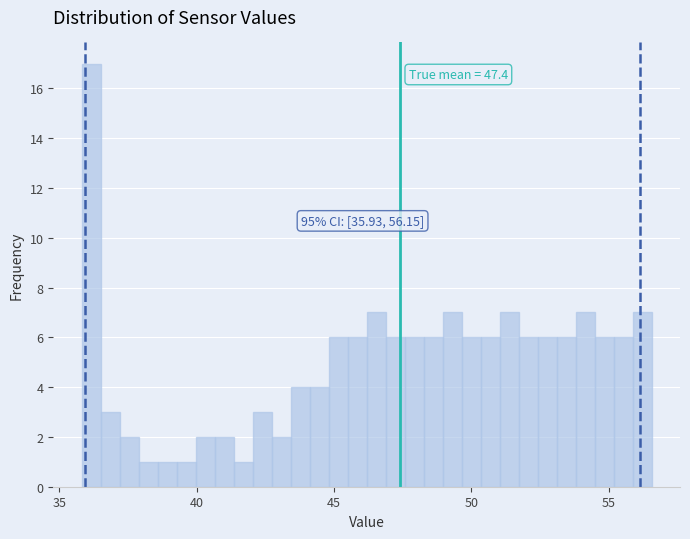

Read against the x-axis, roughly where is the centre of the tallest bar?

36.0